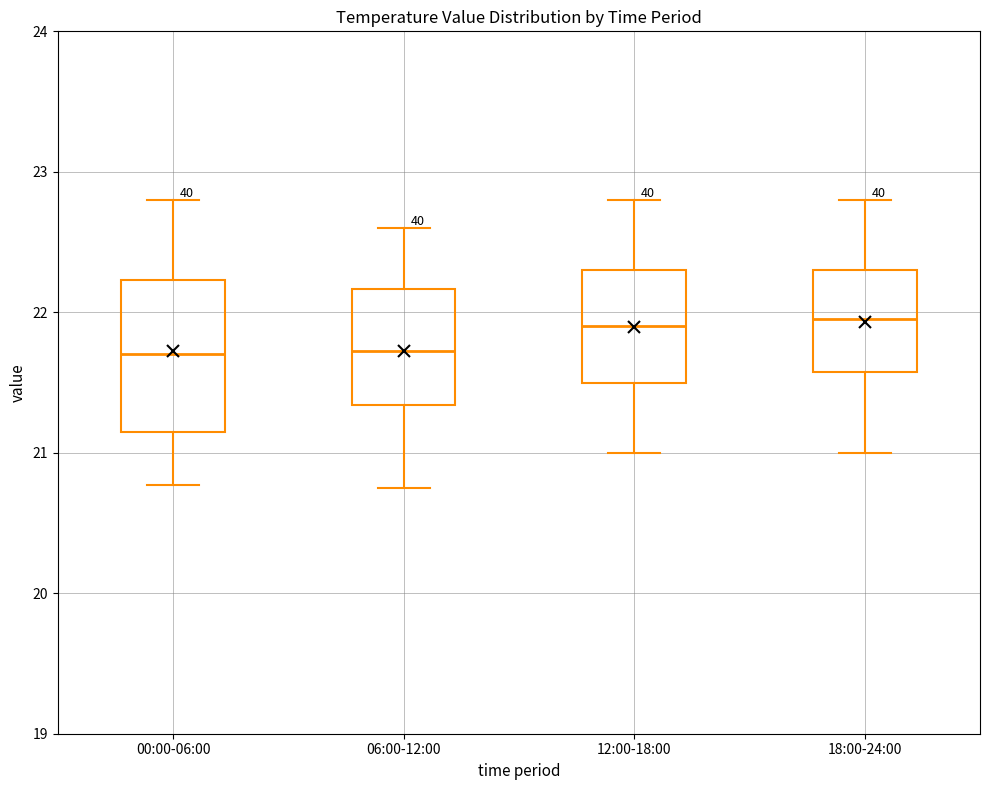

Comparing the boxes themselves (not the whiskers), which one is the tallest?

00:00-06:00